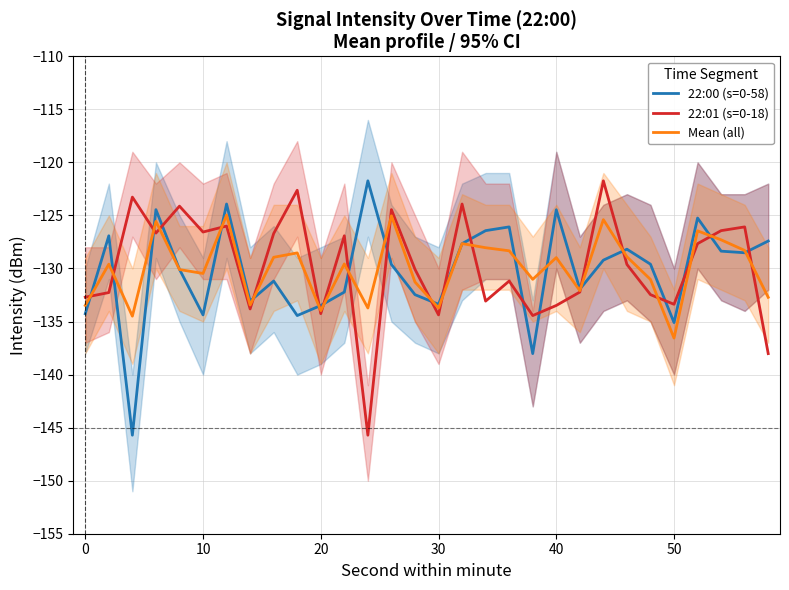

How many intersections are there between Mean (all) and 22:01 (s=0-18)?

19